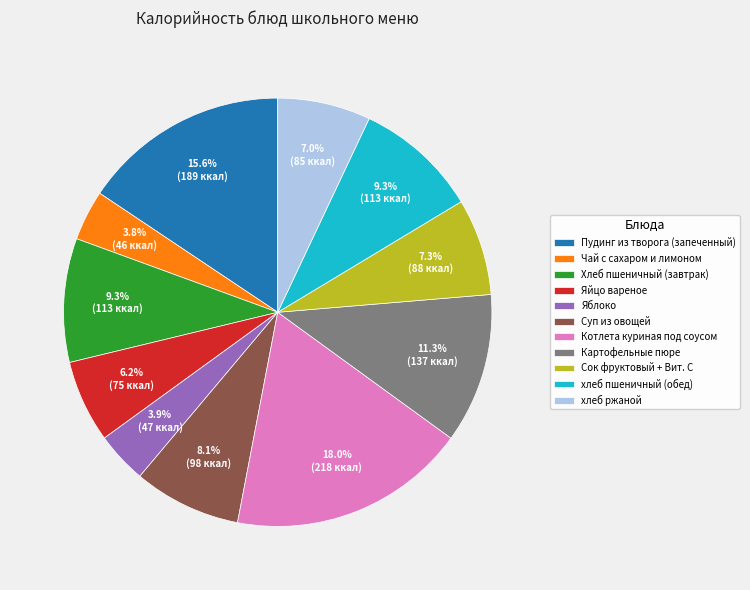

Does any single category account for the majority?

No